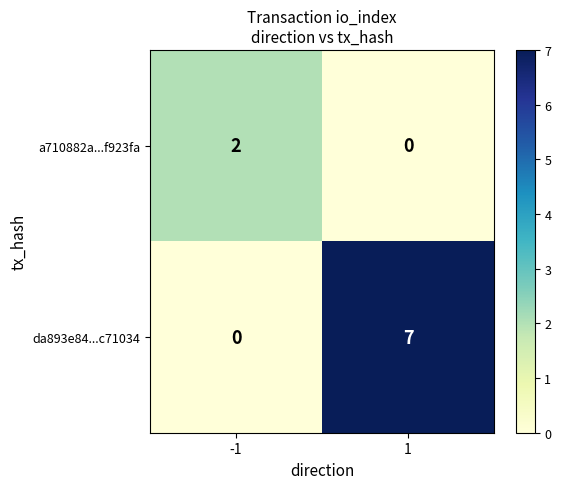

Rank the series by their maximum value, from lowest to highest.

a710882a...f923fa, da893e84...c71034